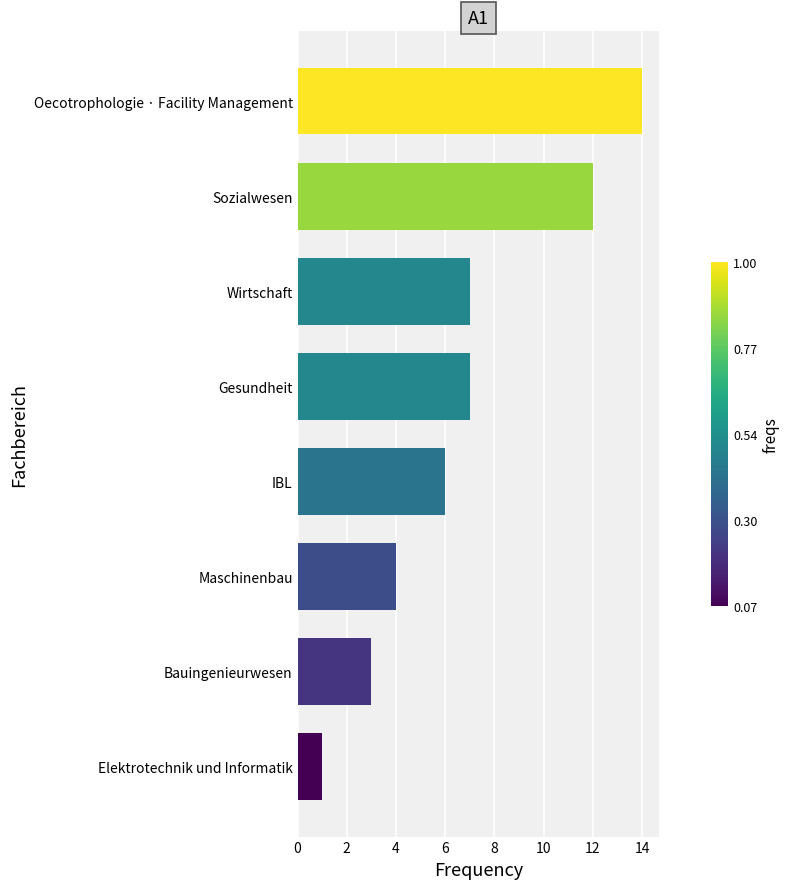

Reading top to bottom, list all the values displayed in this chart.

14	12	7	7	6	4	3	1